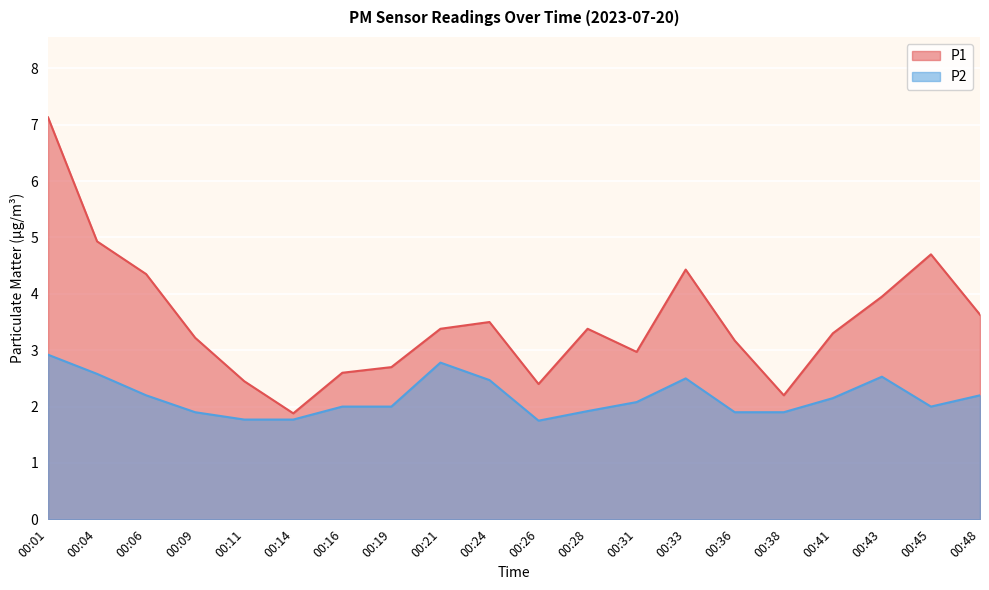

True or false: P1 and P2 intersect in this chart.

False